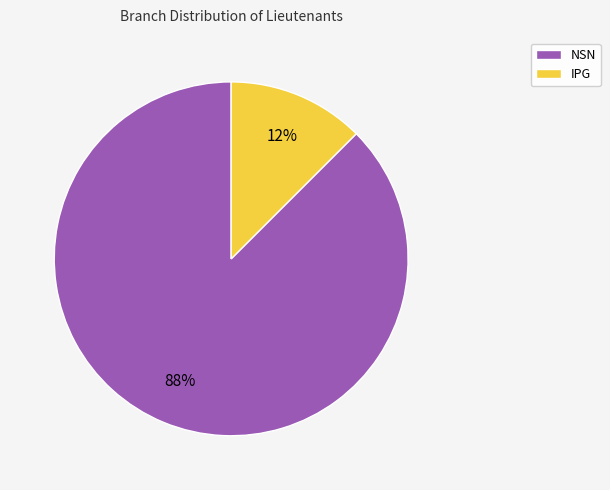

Rank the categories by value from highest to lowest.

NSN, IPG